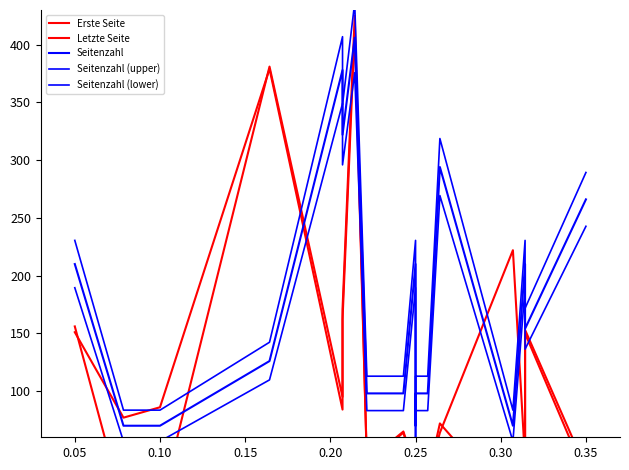

True or false: Erste Seite and Seitenzahl (upper) cross at least once.

True